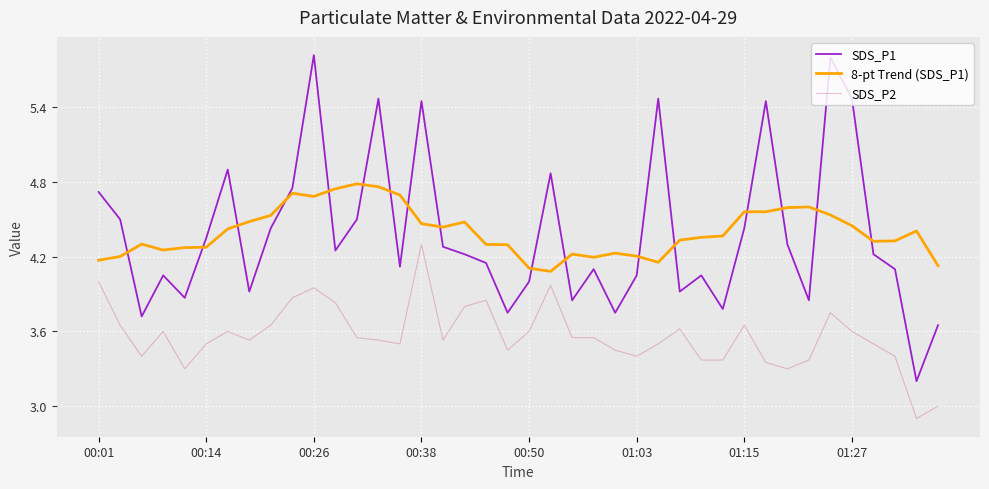

What is the minimum value shown in the chart?

2.9